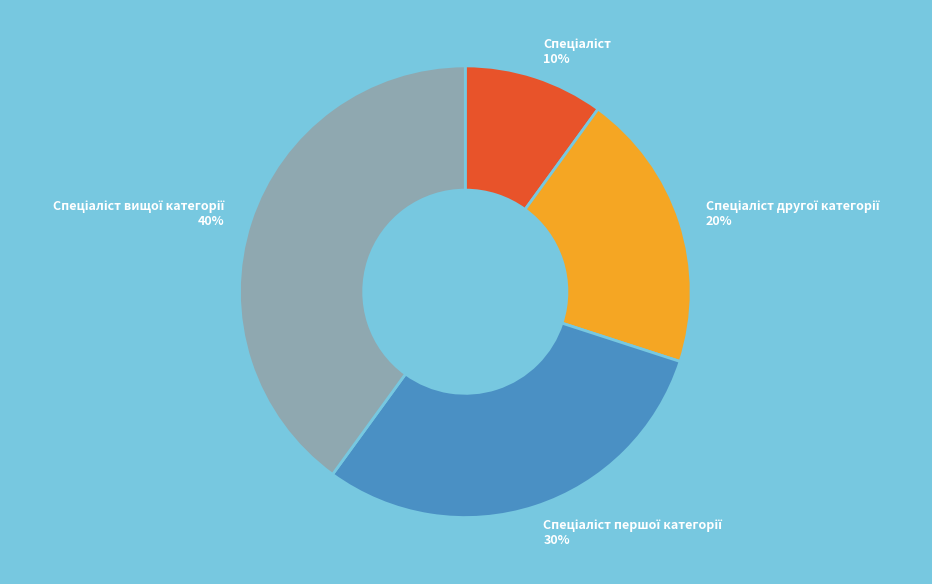

To the nearest percent, what is the difference between the largest and smallest slice percentages?

30%